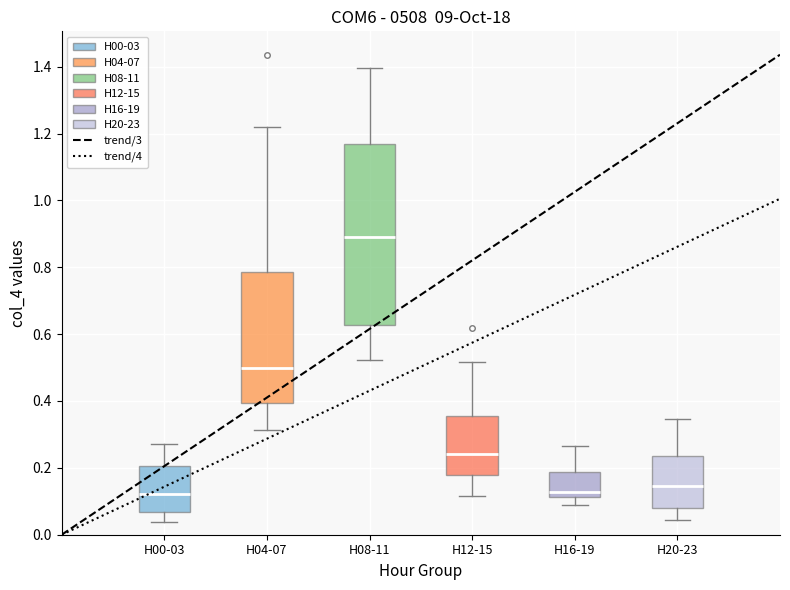

Where is the upper edge of the box for H20-23 on the y-axis? The values are not printed on the chart, so give them approximately, as read against the axis.

0.24